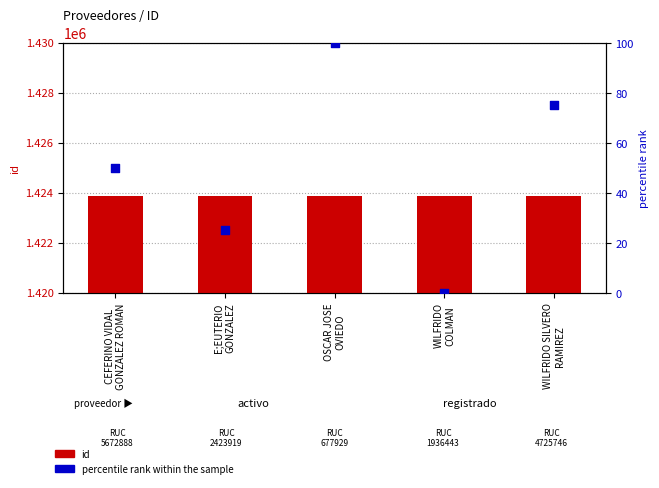

At how many categories does at least one series exceed 40486?

5